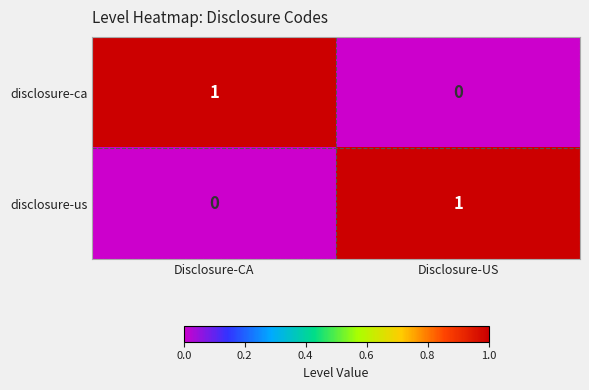

Which category has the highest value in the disclosure-ca series?

Disclosure-CA